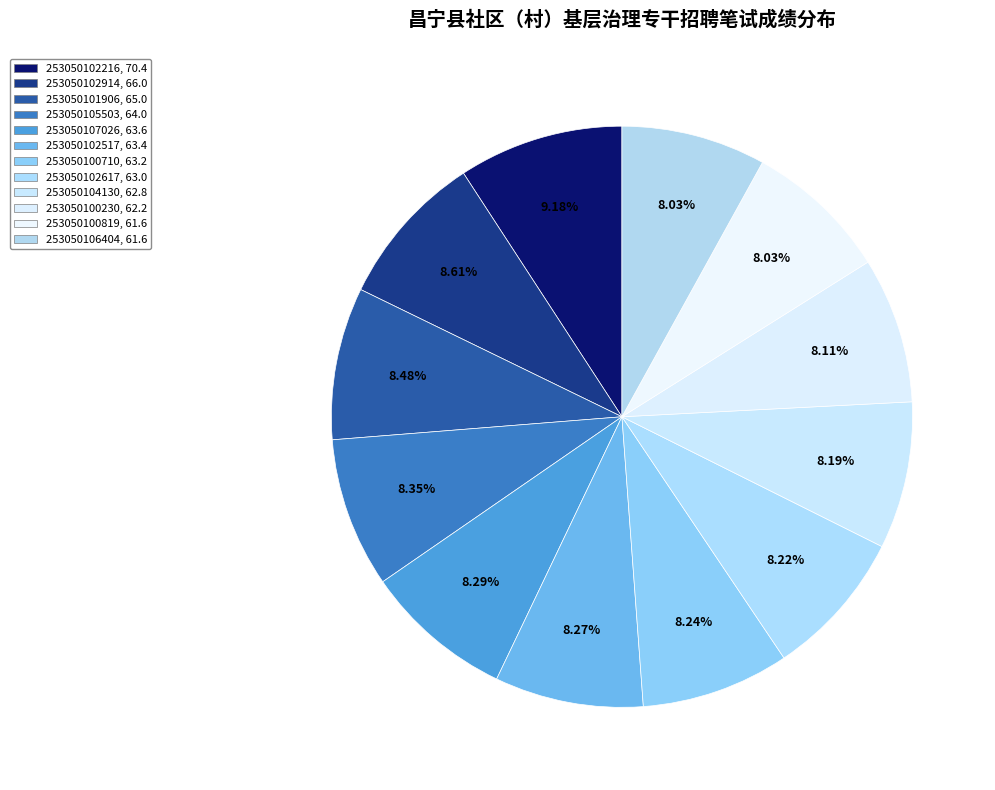

To the nearest percent, what is the difference between the largest and smallest slice percentages?

1%